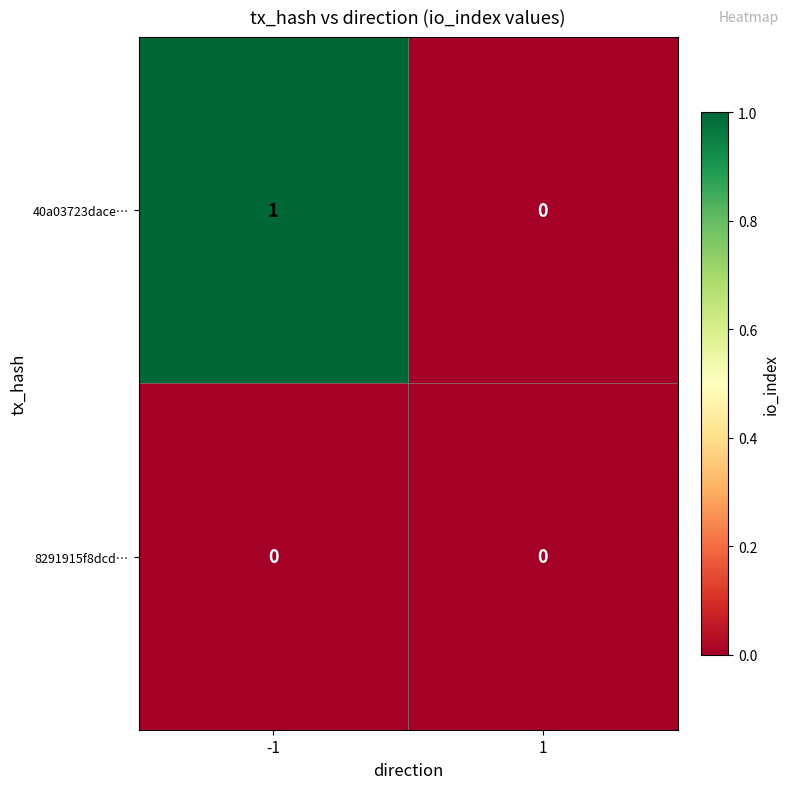

List the series in order of their overall mean, lowest first.

8291915f8dcd…, 40a03723dace…